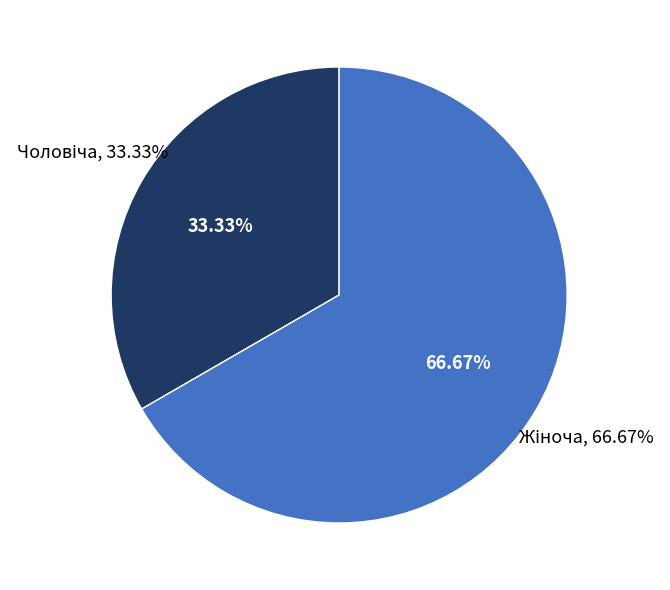

Does Жіноча account for over 50% of the chart?

Yes